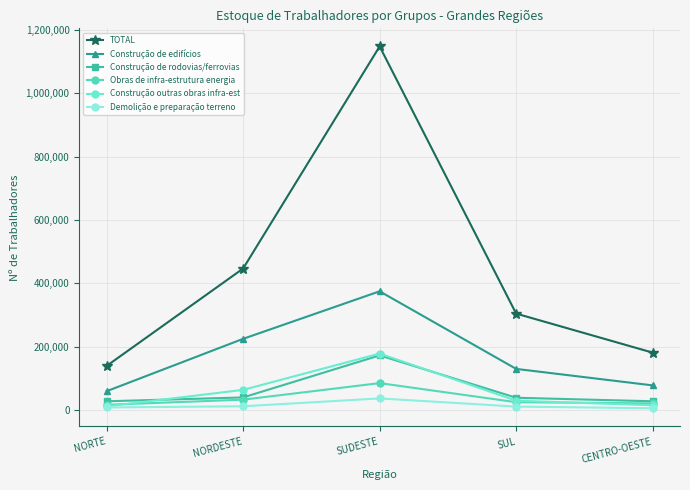

How many lines are shown in the chart?

6